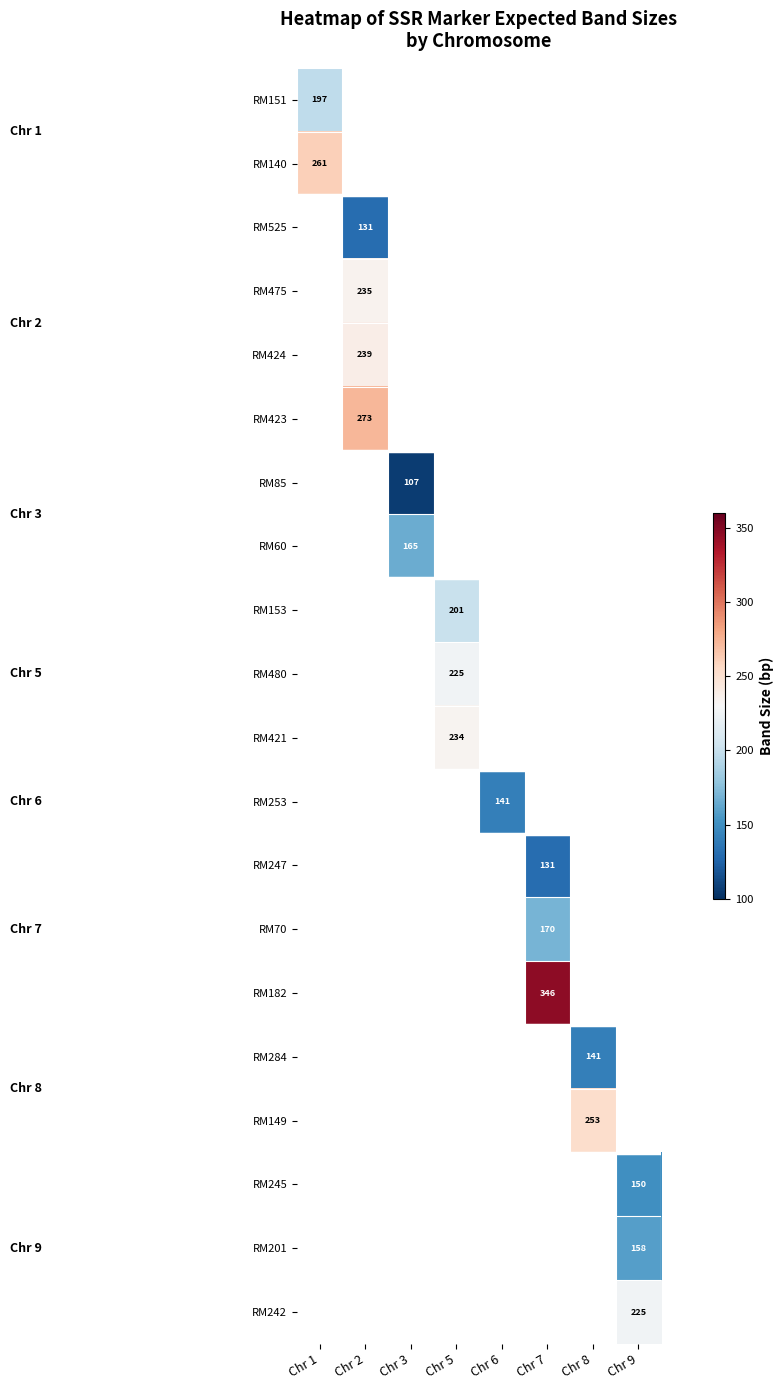

Between Chr 3 and Chr 2, which is larger?

Chr 2